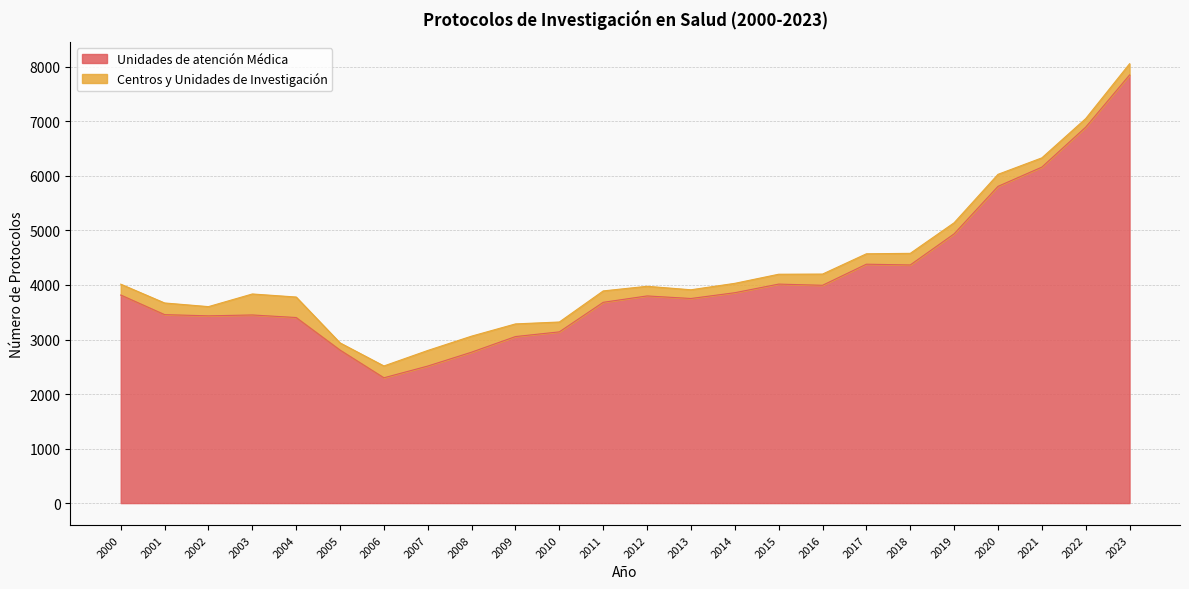

What is the ratio of the value at 2021 to the value at 2011?

1.7